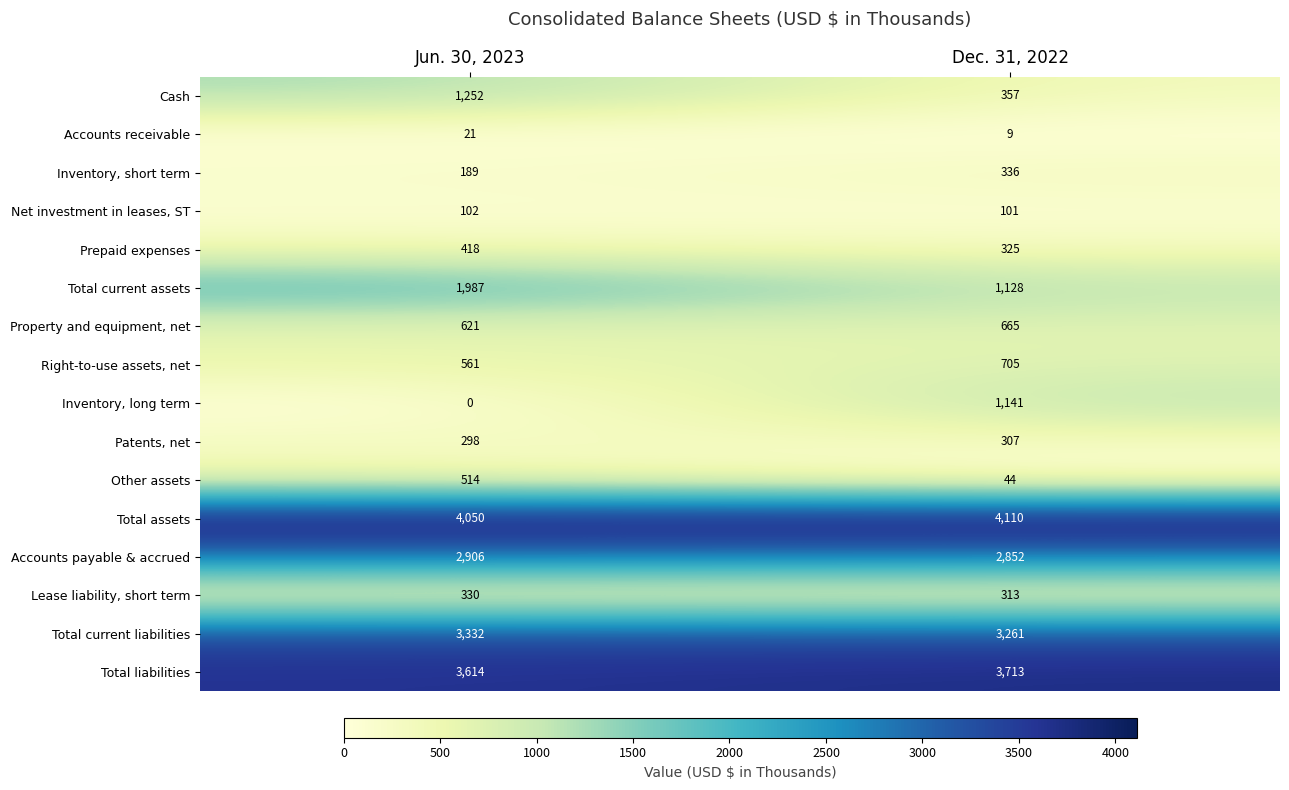

How many values in the Property and equipment, net series are below 665?

1